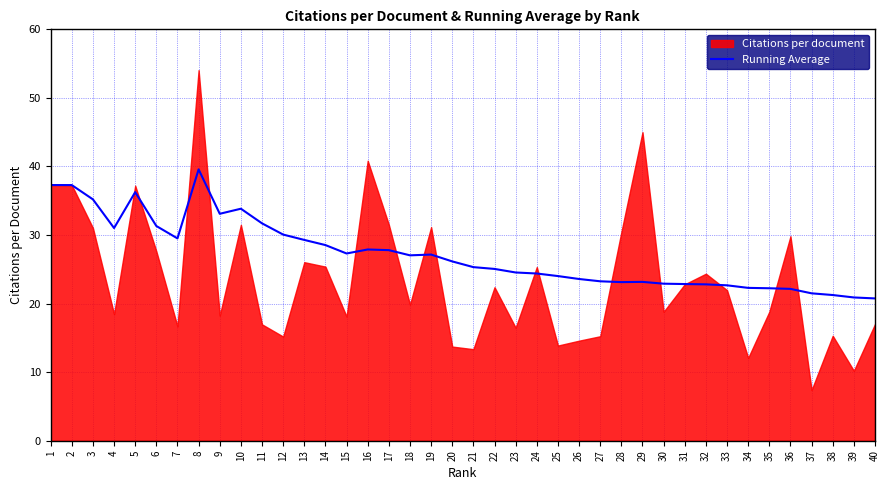

How many points are higher than both their immediate neighbors (excluding endpoints)?

6